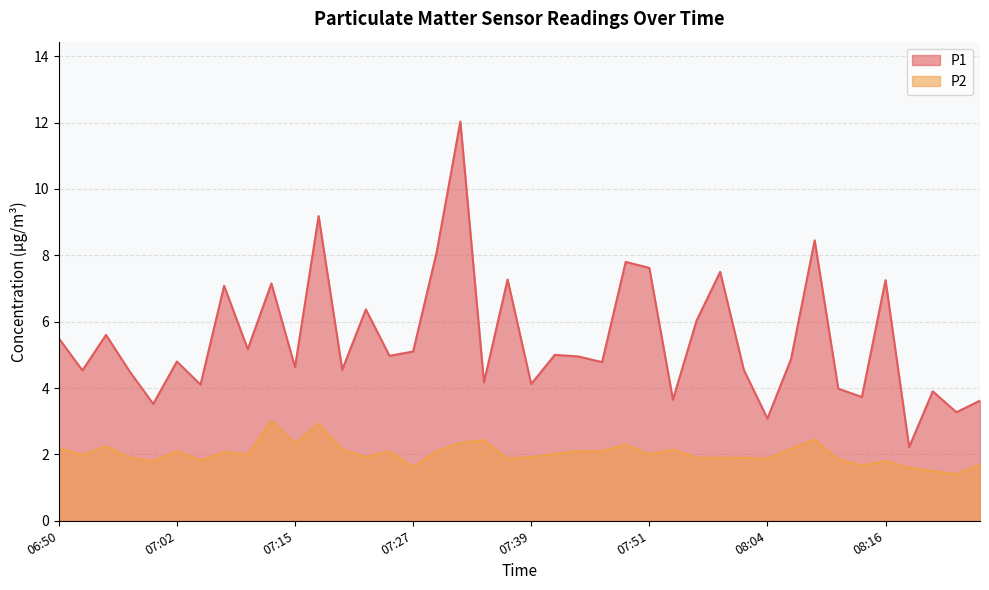

True or false: P2 and P1 cross at least once.

False